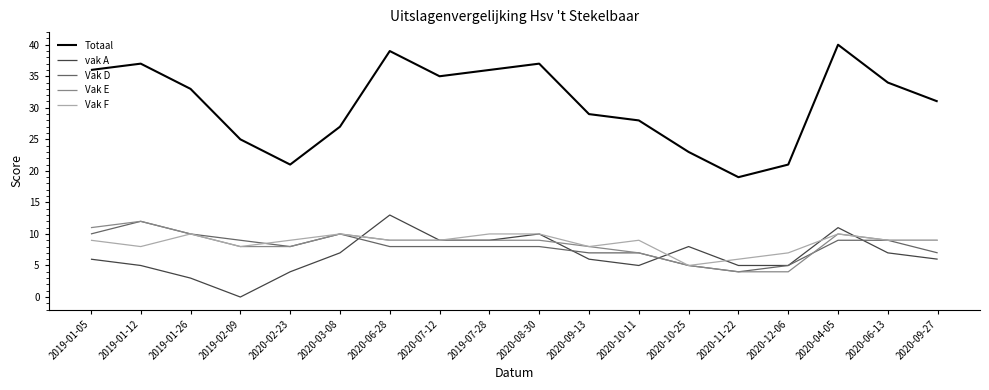

True or false: Vak F has a value of 8 at 2020-09-13.

True